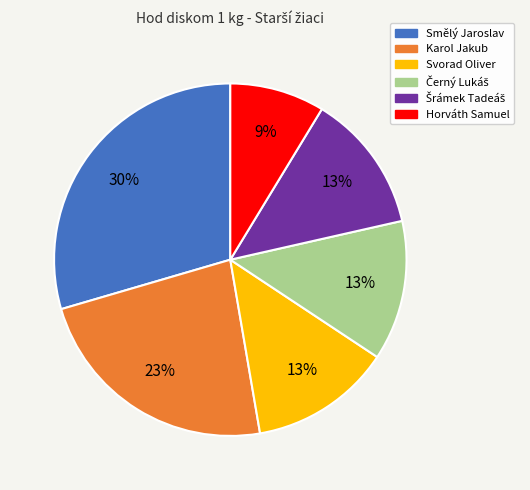

Is it true that Smělý Jaroslav is 30% of the pie?

True